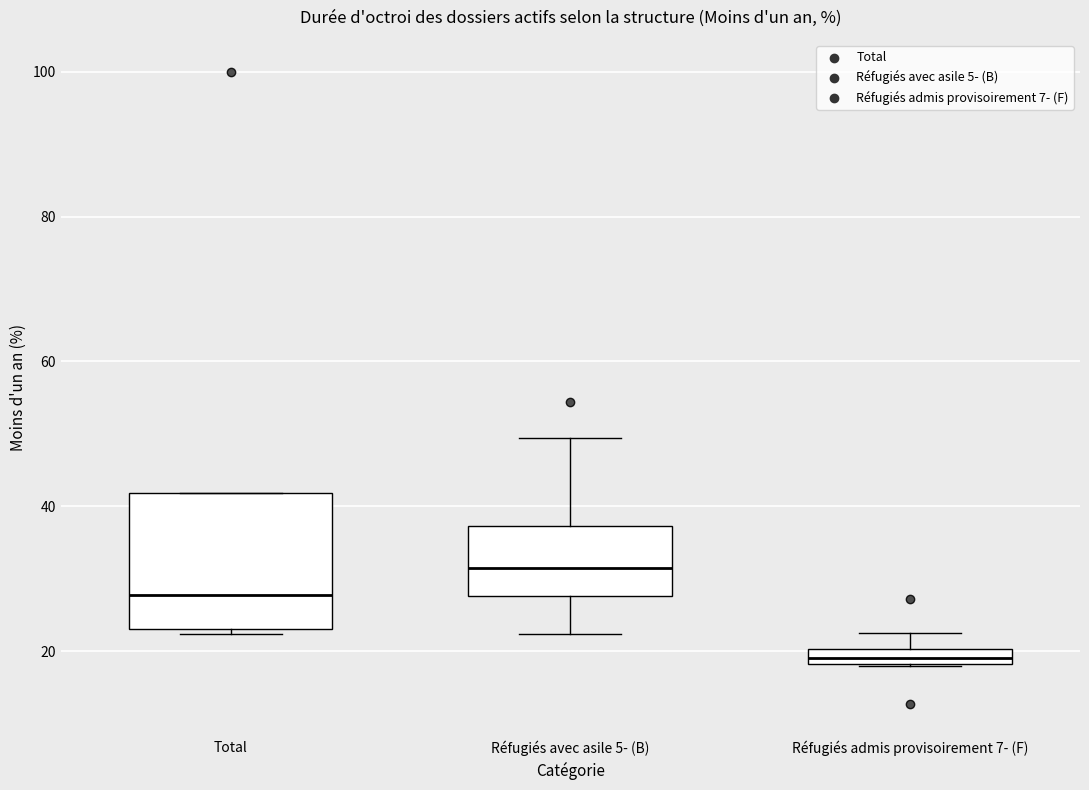

Where does the median line of the box for Réfugiés avec asile 5- (B) sit on the y-axis? The values are not printed on the chart, so give them approximately, as read against the axis.

32